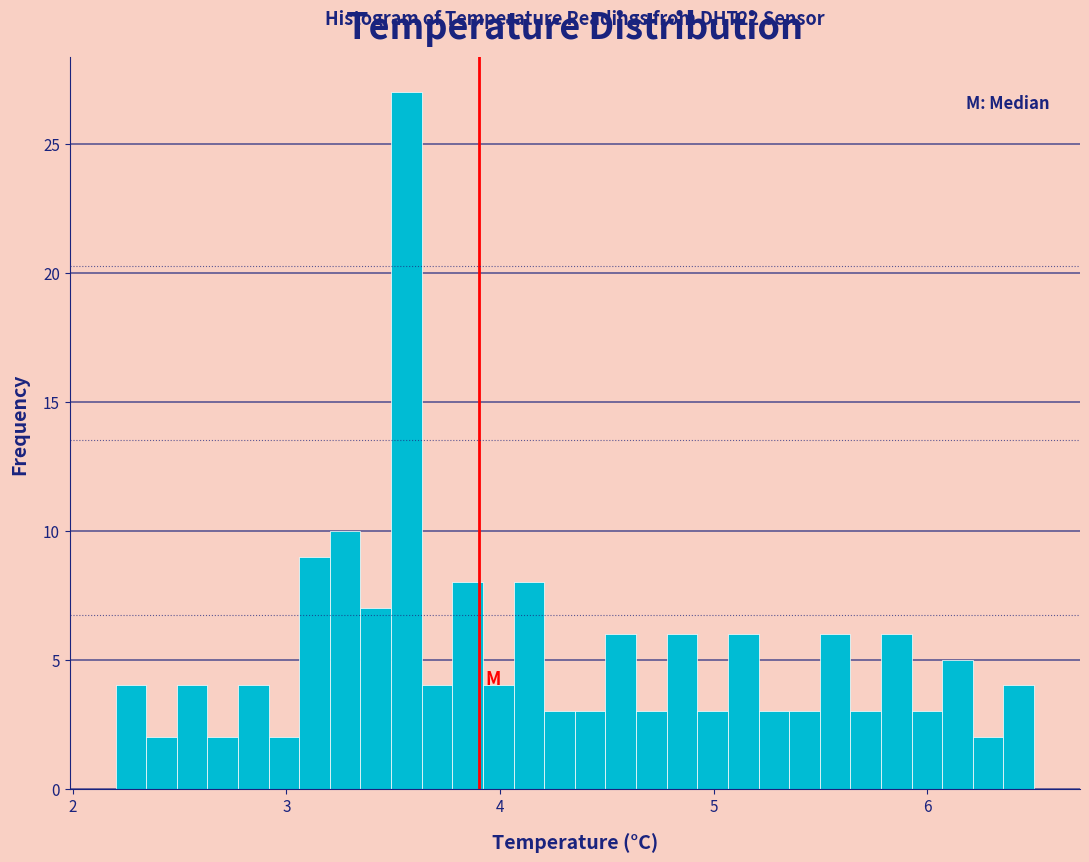

Around what value on the x-axis is the tallest bar? Give the approximate position of its centre, as read against the axis.

3.6